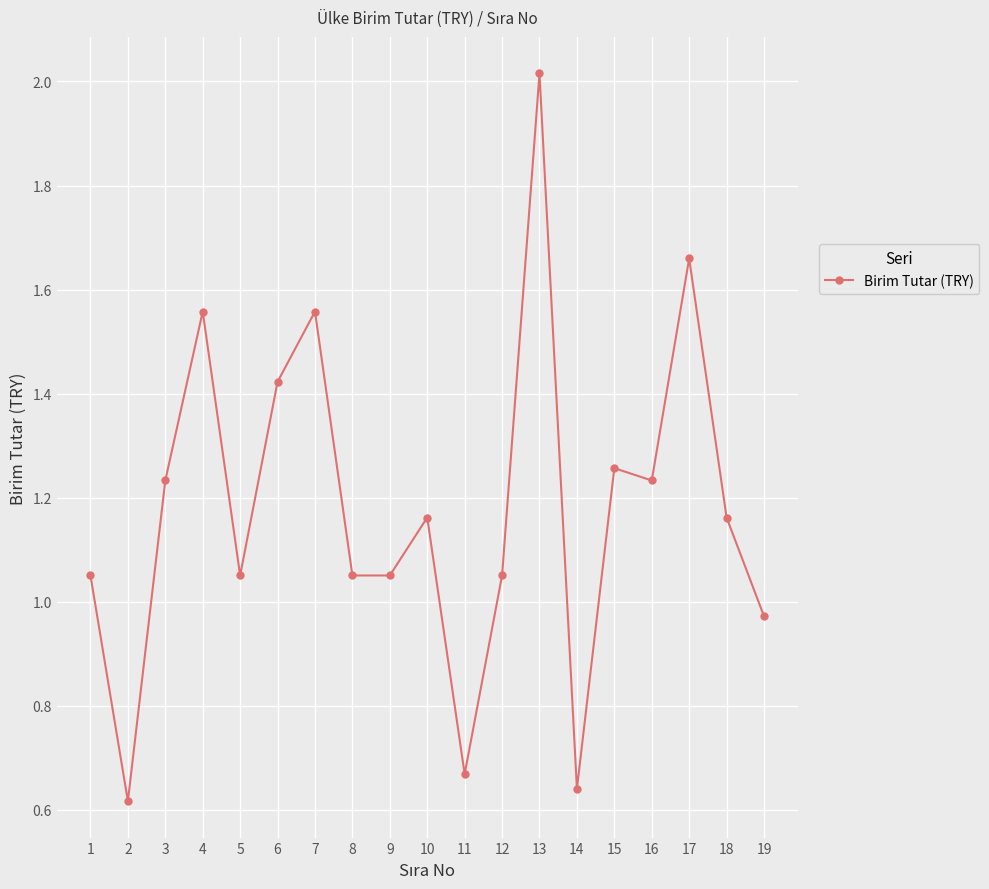

At which category does the data reach its first local valley?

2